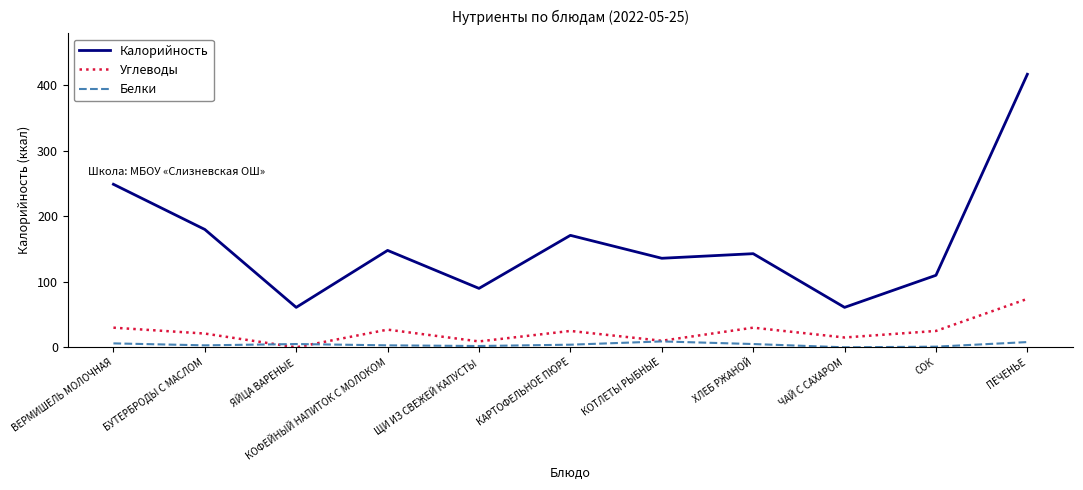

Where does the Углеводы series first go above 25?

ВЕРМИШЕЛЬ МОЛОЧНАЯ